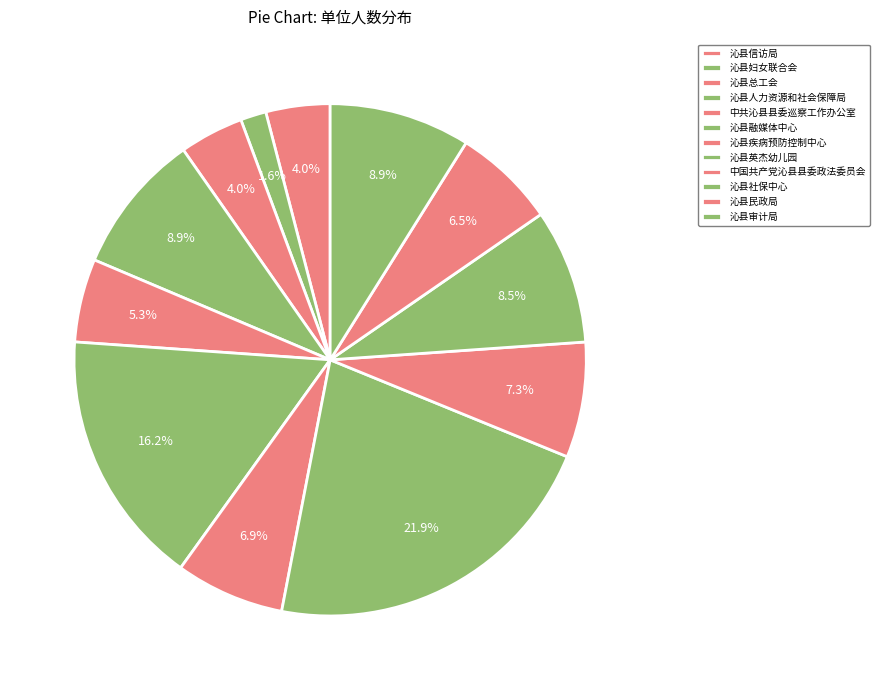

How many segments does this pie chart have?

12